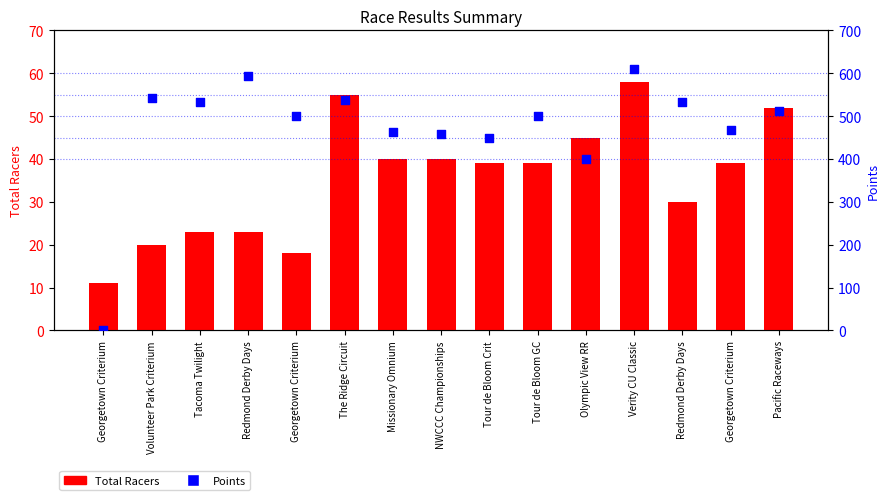

Which series contains the lowest Y value?

Points